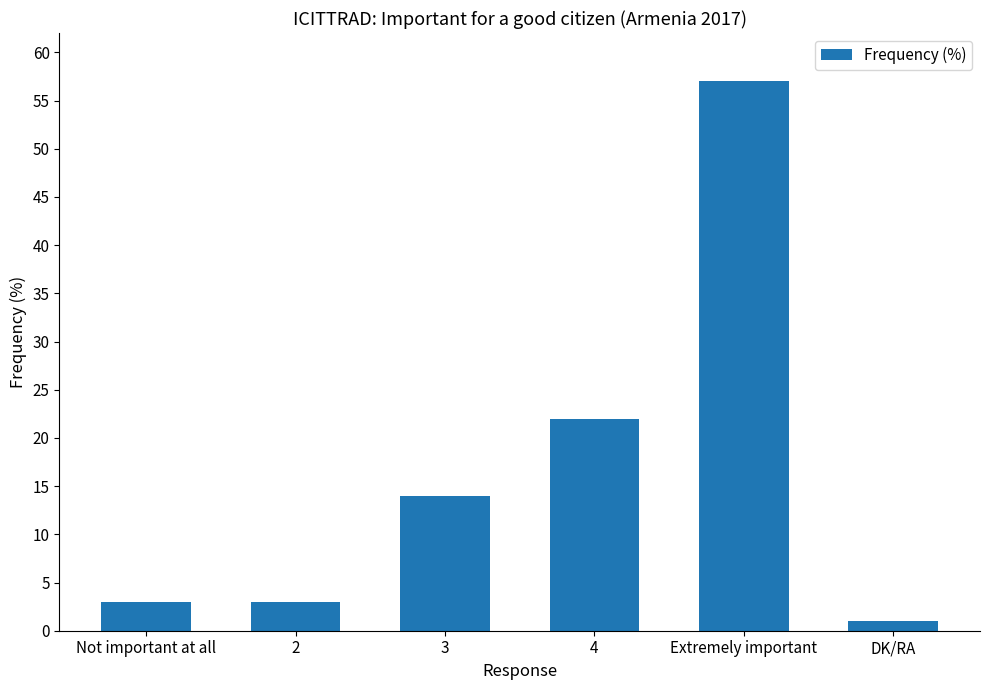

What is the change in value from 2 to Extremely important?

+54